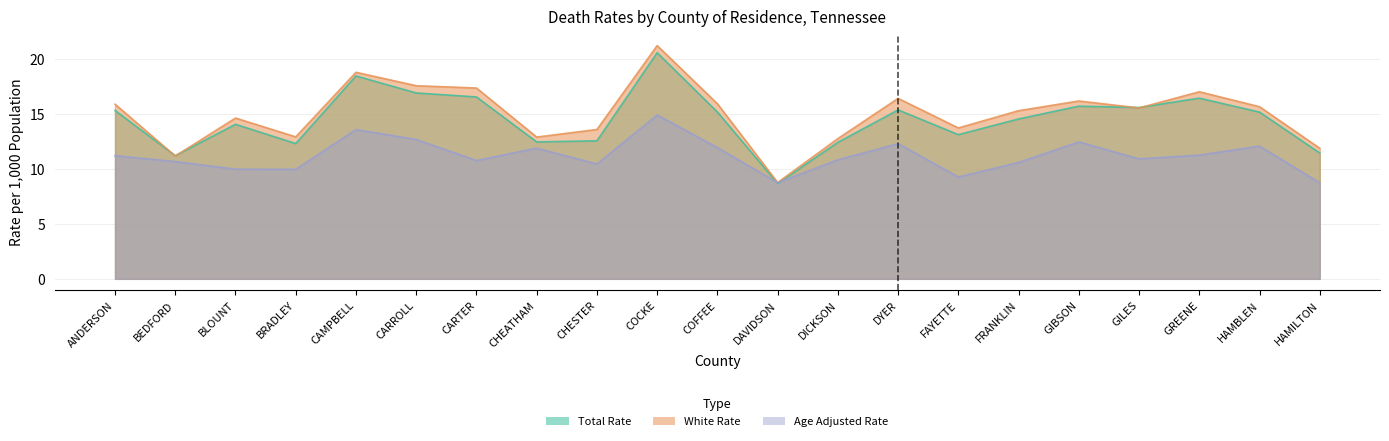

Between CARTER and FRANKLIN, which series saw the biggest shift?

White Rate